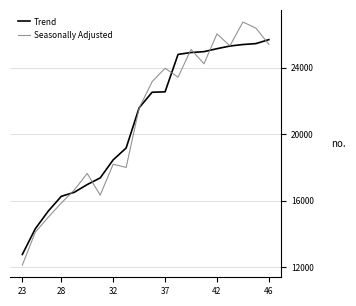

What is the highest value of the Seasonally Adjusted series?

26747